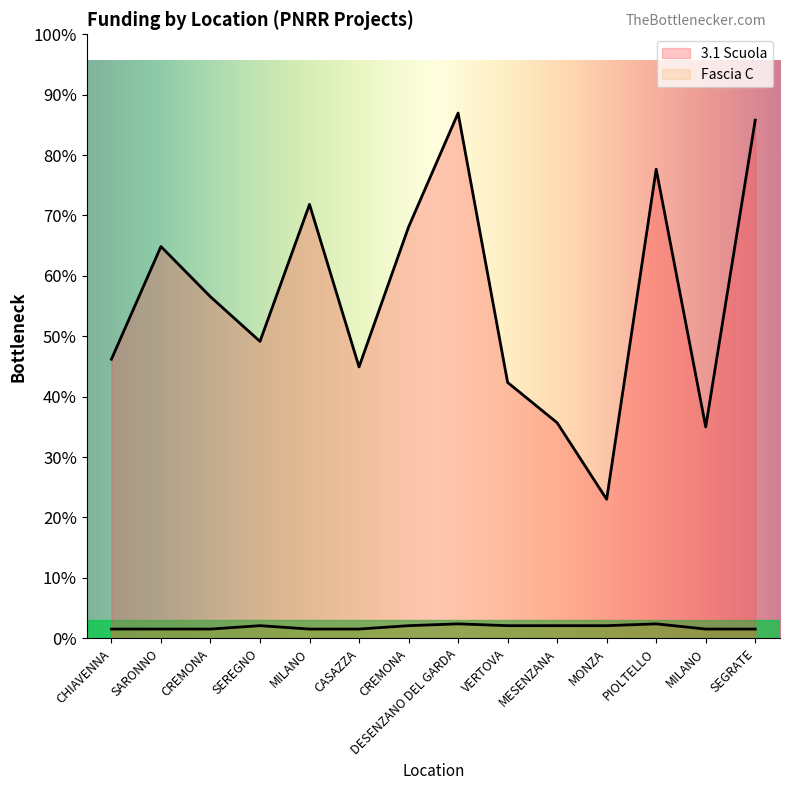

Count the Fascia C values in the range 2498 to 3413.

12